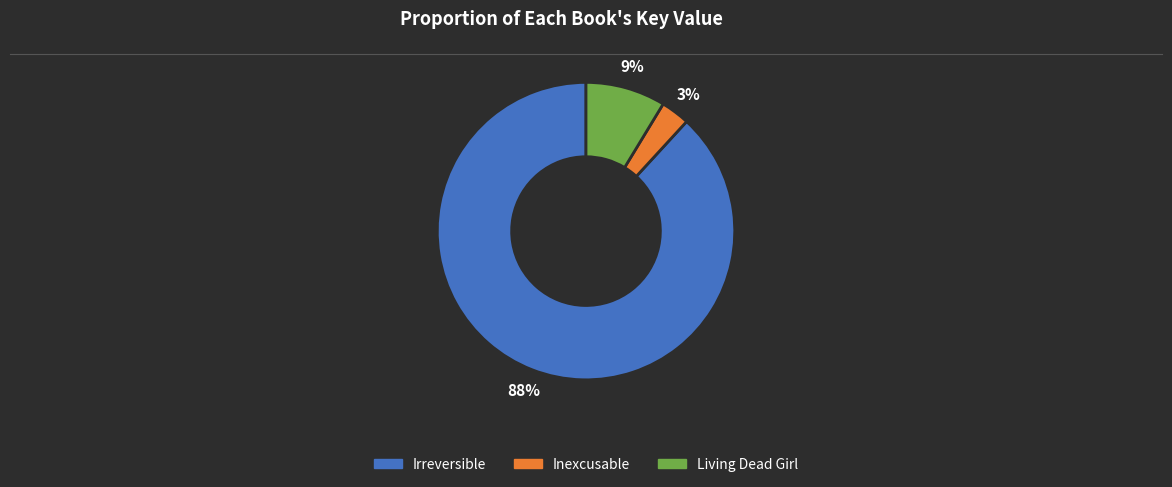

True or false: Living Dead Girl accounts for 1% of the total.

False